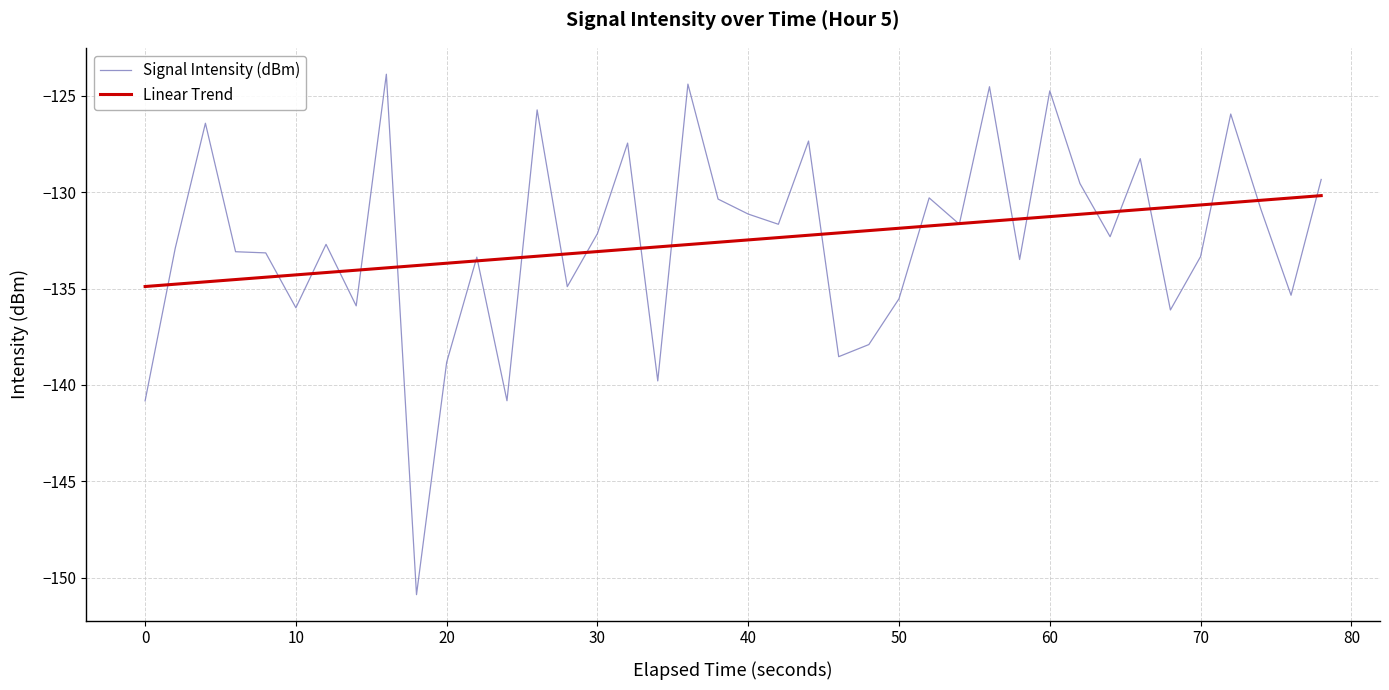

Which series has the largest range (max minus min)?

Signal Intensity (dBm)